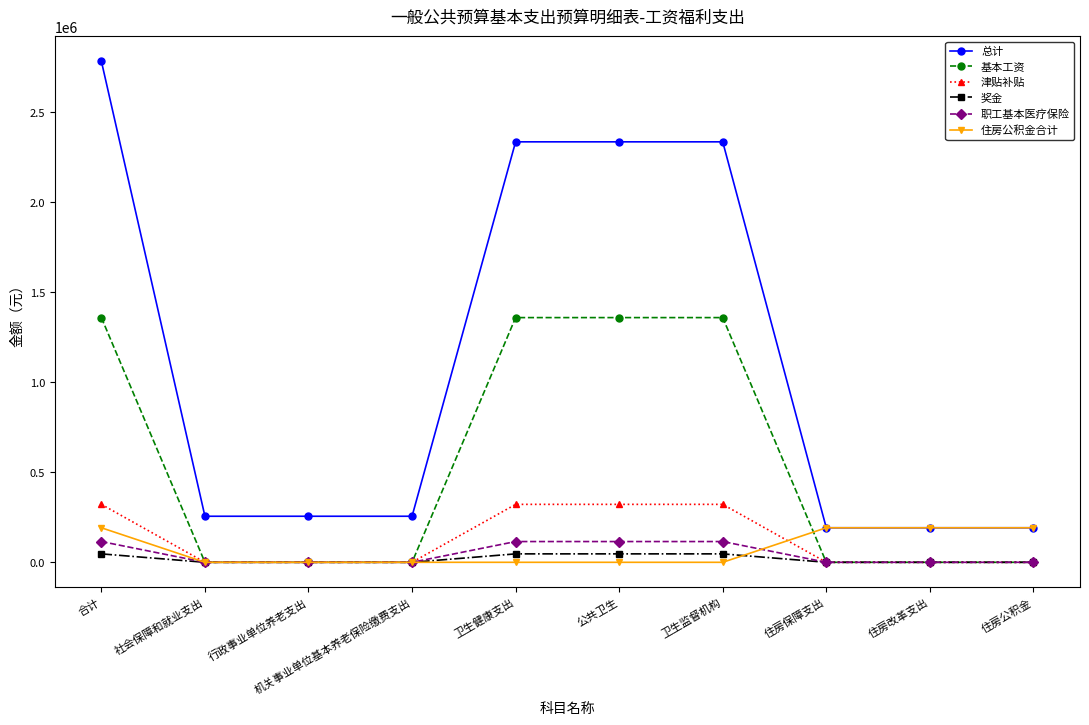

What are all the series names shown in the legend?

总计, 基本工资, 津贴补贴, 奖金, 职工基本医疗保险, 住房公积金合计